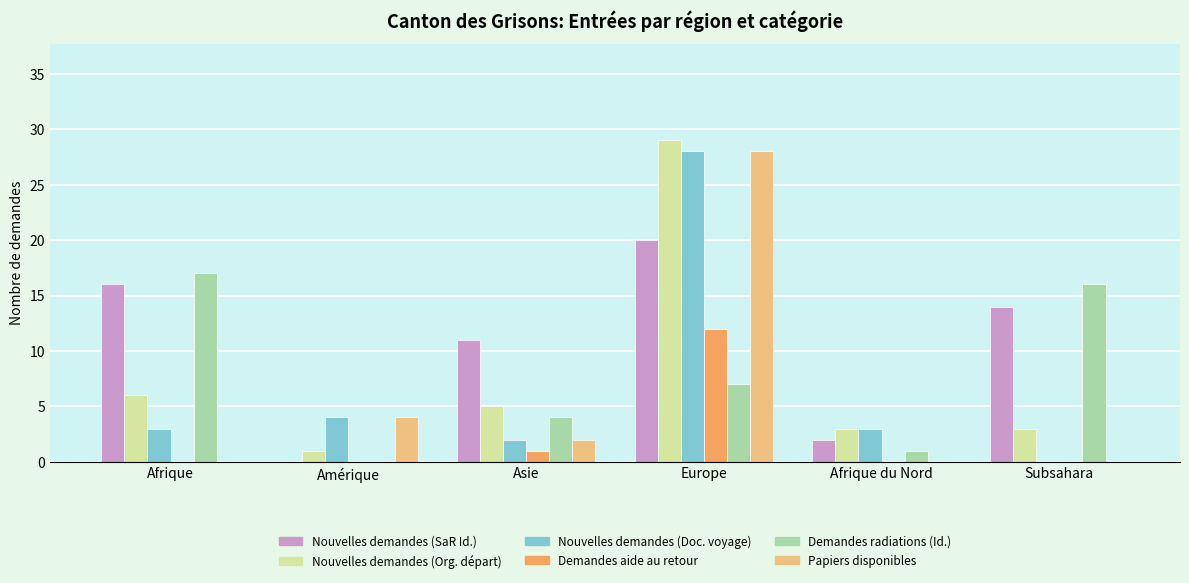

What is the sum of the Nouvelles demandes (Doc. voyage) values at Afrique and Afrique du Nord?

6